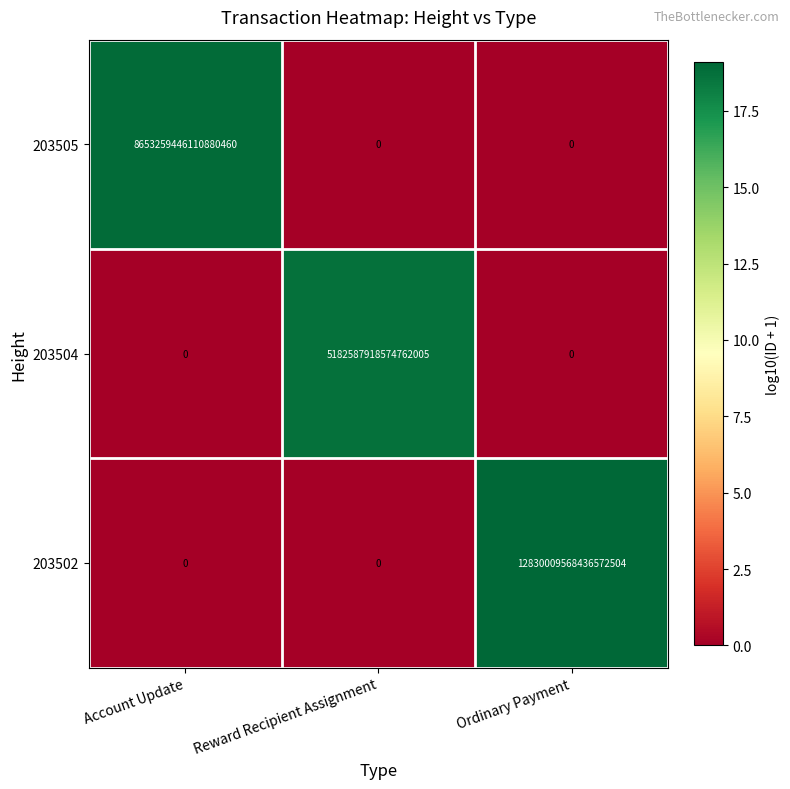

Rank the series by their average value, from highest to lowest.

203502, 203505, 203504